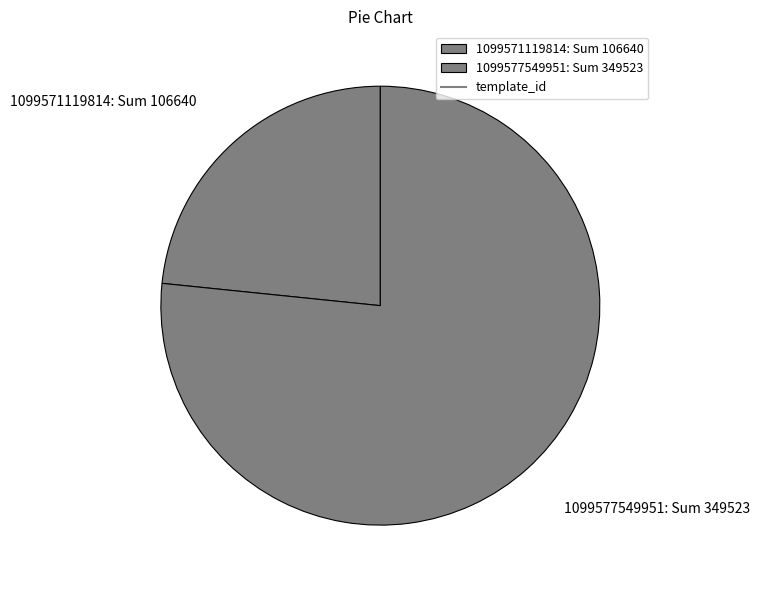

How many segments does this pie chart have?

2